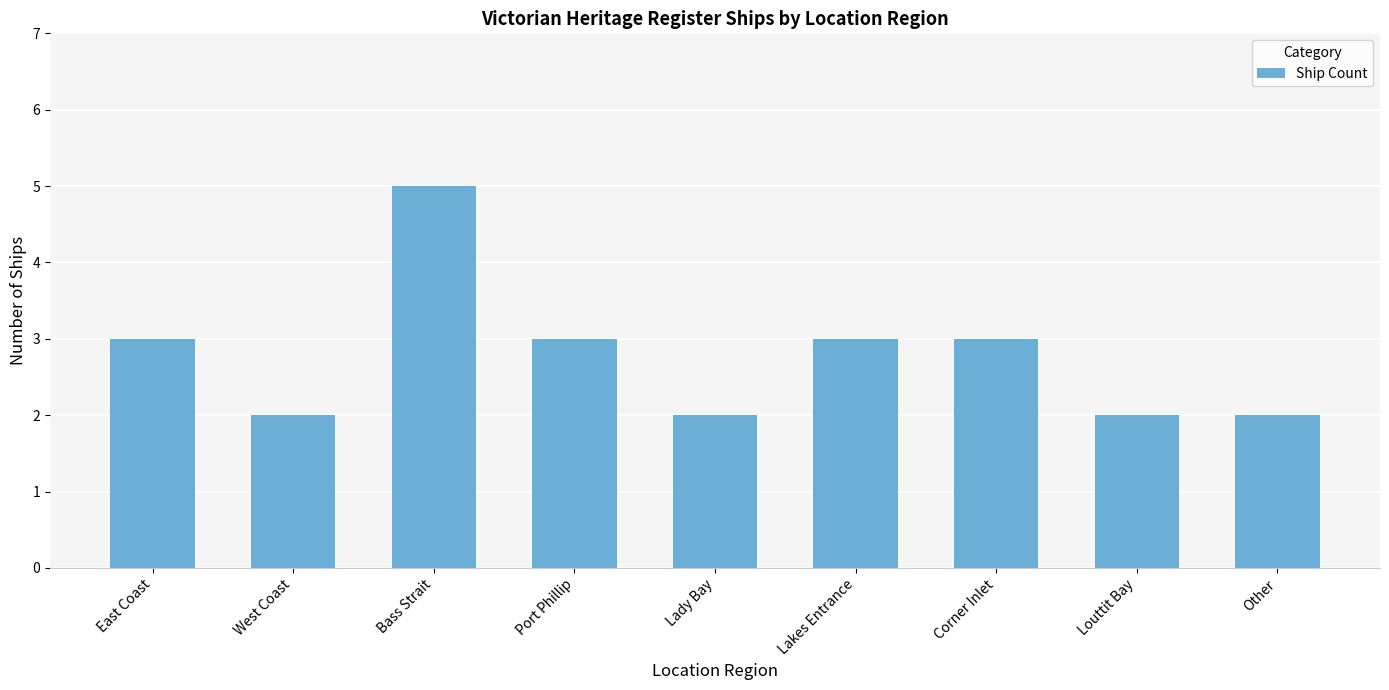

True or false: the data shows 3 at Corner Inlet.

True